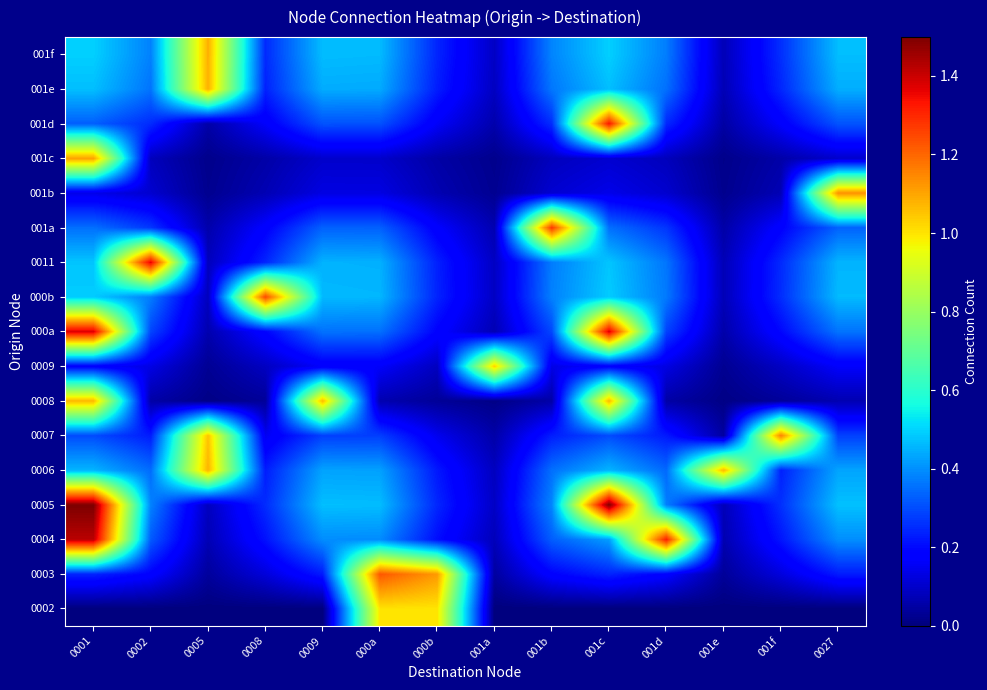

At 0009, list the series in order from largest to smallest.

0008, 0005, 001f, 000b, 0011, 001e, 0006, 0004, 000a, 001a, 001d, 0007, 0003, 0009, 001b, 001c, 0002